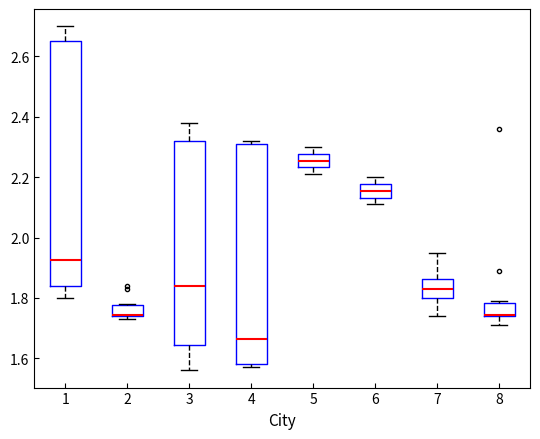

Reading left to right, transcribe this box plot: for each box, give where its median line is, the range the box spans, and where its two whiskers end, as read against the y-axis. The values are not printed on the chart, so give them approximately, as read against the axis.

1: median 1.92, box 1.84 to 2.66, whiskers 1.80 to 2.70
2: median 1.74 (drawn on the box's lower edge), box 1.74 to 1.78, whiskers 1.74 (just below the box's lower edge) to 1.78
3: median 1.84, box 1.64 to 2.32, whiskers 1.56 to 2.38
4: median 1.66, box 1.58 to 2.32, whiskers 1.58 (just below the box's lower edge) to 2.32 (just above the box's upper edge)
5: median 2.26, box 2.24 to 2.28, whiskers 2.22 to 2.30
6: median 2.16, box 2.14 to 2.18, whiskers 2.12 to 2.20
7: median 1.84, box 1.80 to 1.86, whiskers 1.74 to 1.96
8: median 1.74 (drawn on the box's lower edge), box 1.74 to 1.78, whiskers 1.72 to 1.80